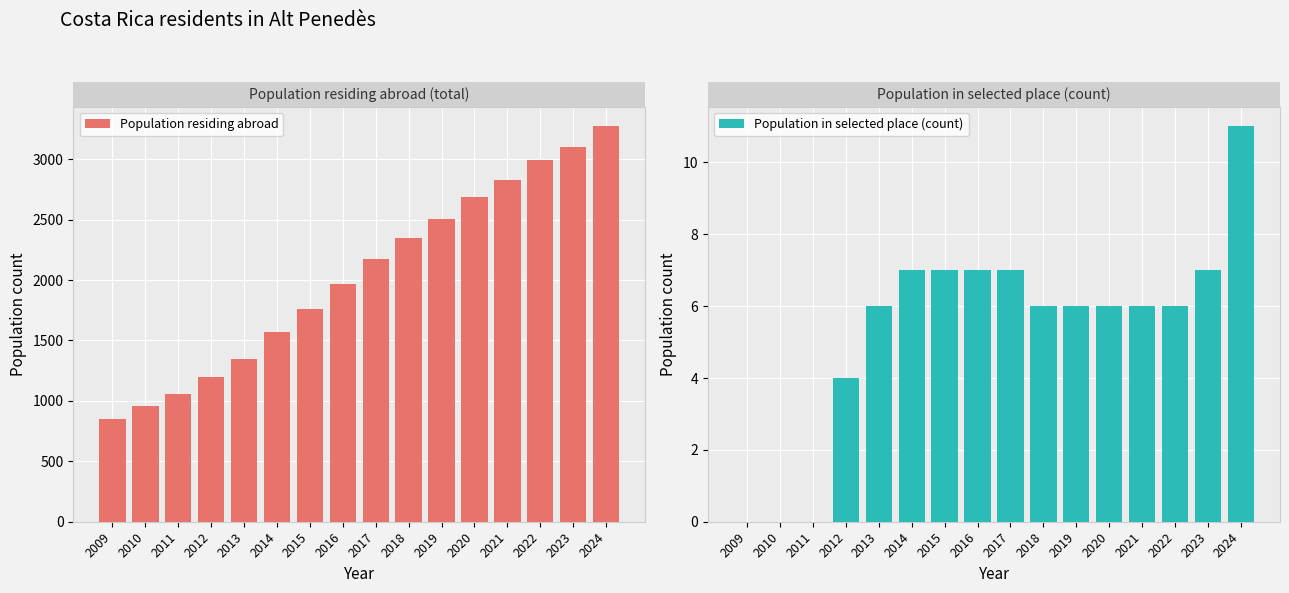

Reading left to right, transcribe all the data shown in this chart.

Population residing abroad: 848	957	1056	1198	1346	1572	1762	1964	2174	2351	2505	2690	2825	2995	3103	3271
Population in selected place (count): 0	0	0	4	6	7	7	7	7	6	6	6	6	6	7	11